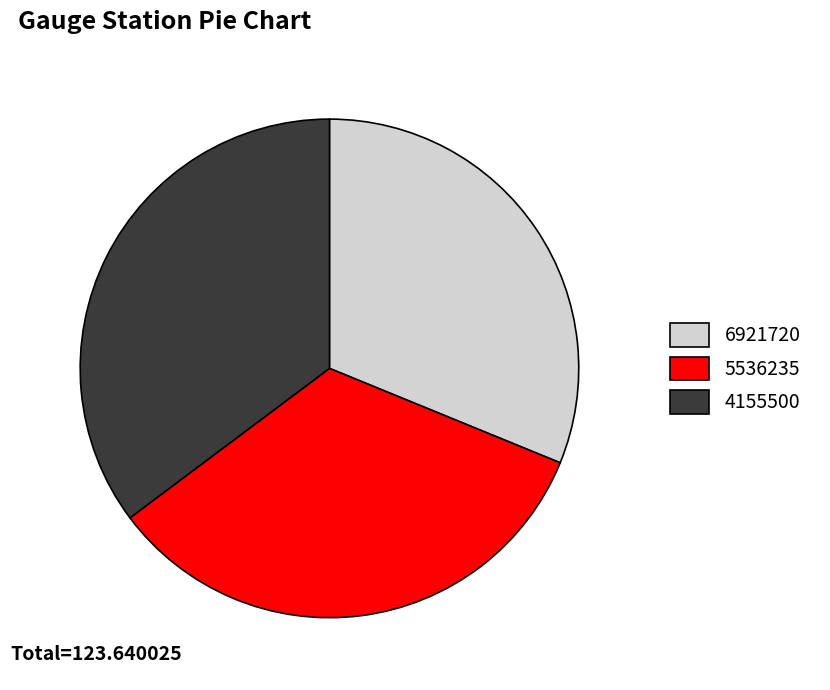

Rank the categories by value from lowest to highest.

6921720, 5536235, 4155500